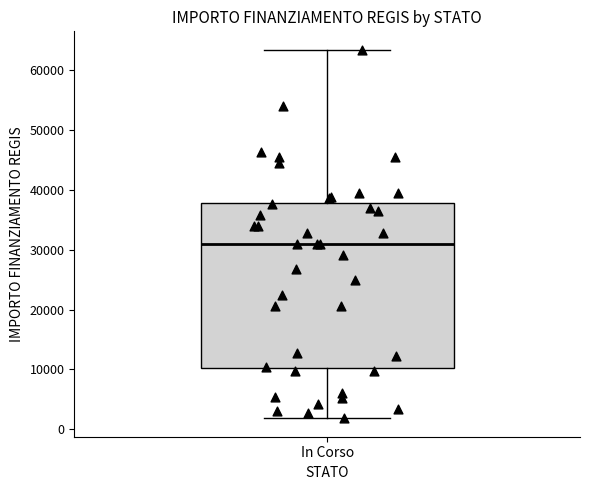

Transcribe this box plot: give where the median line is, the range the box spans, and where the two whiskers end, as read against the y-axis. The values are not printed on the chart, so give them approximately, as read against the axis.

median 31000, box 10000 to 38000, whiskers 2000 to 63000